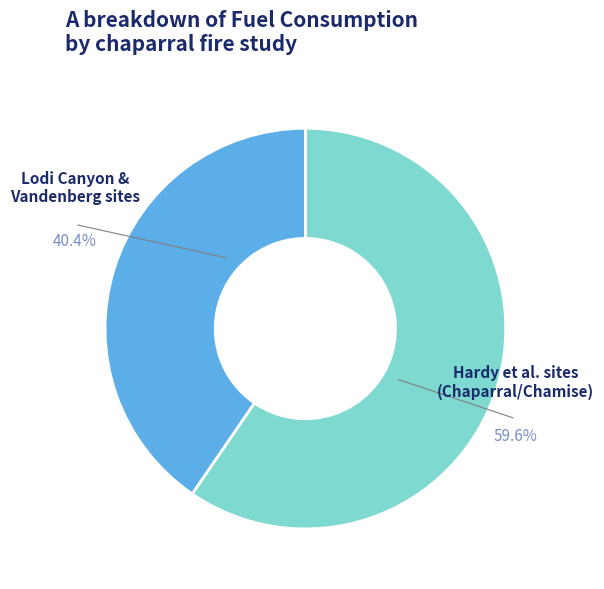

Does any single category account for the majority?

Yes